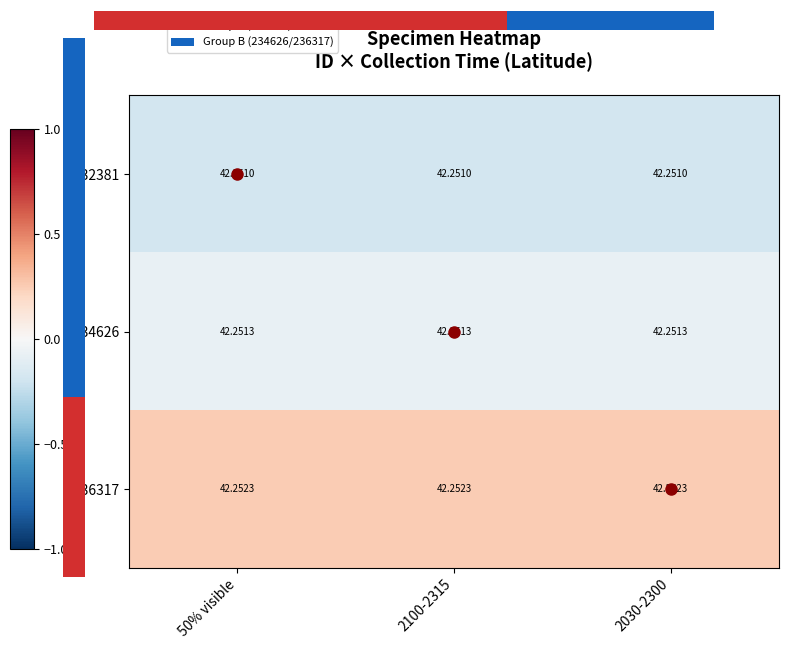

Count the number of categories in the chart.

3